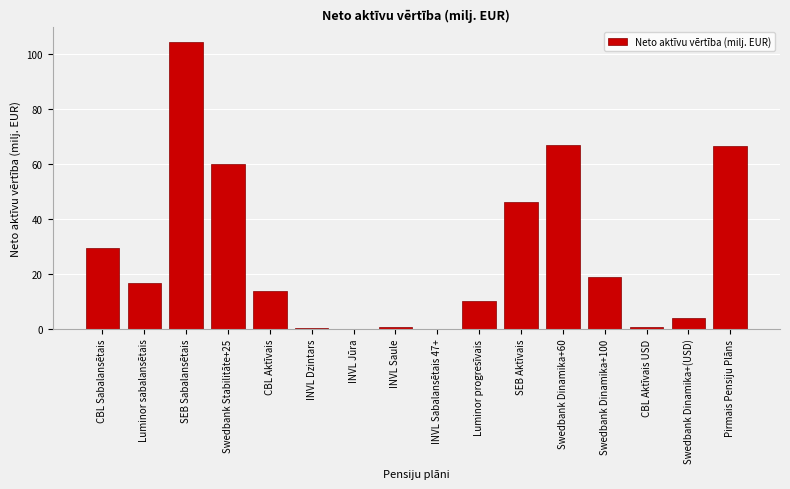

At which label is the value closest to 52?

SEB Aktīvais